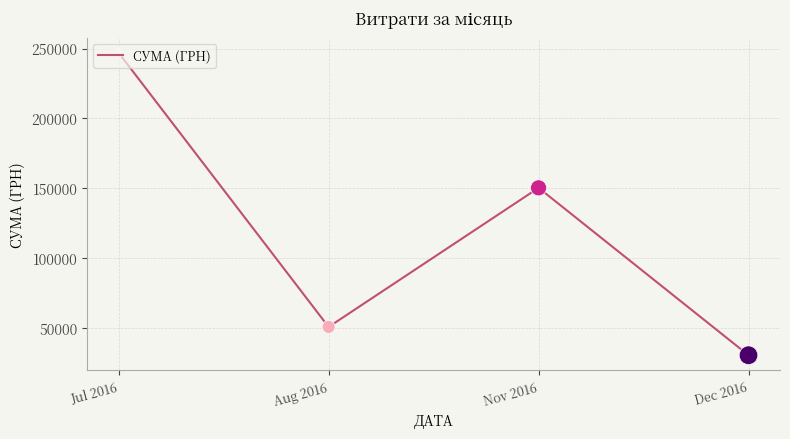

What is the change in value from Jul 2016 to Aug 2016?

-196304.1